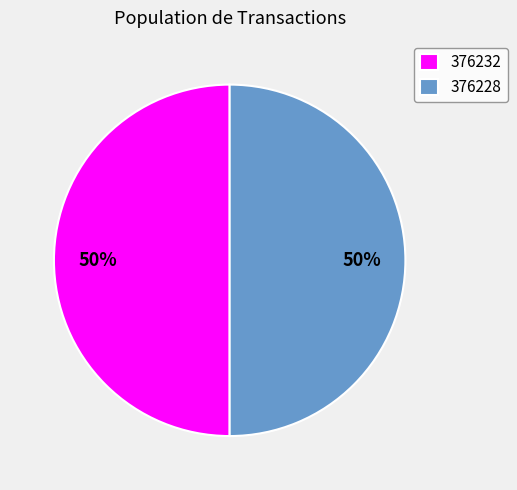

Approximately how many times larger is the value at 376232 compared to 376228?

1.0